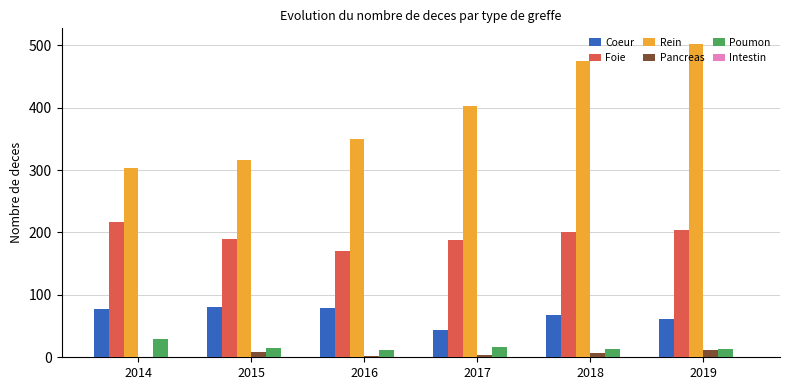

What is the difference between the Poumon values at 2017 and 2019?

2